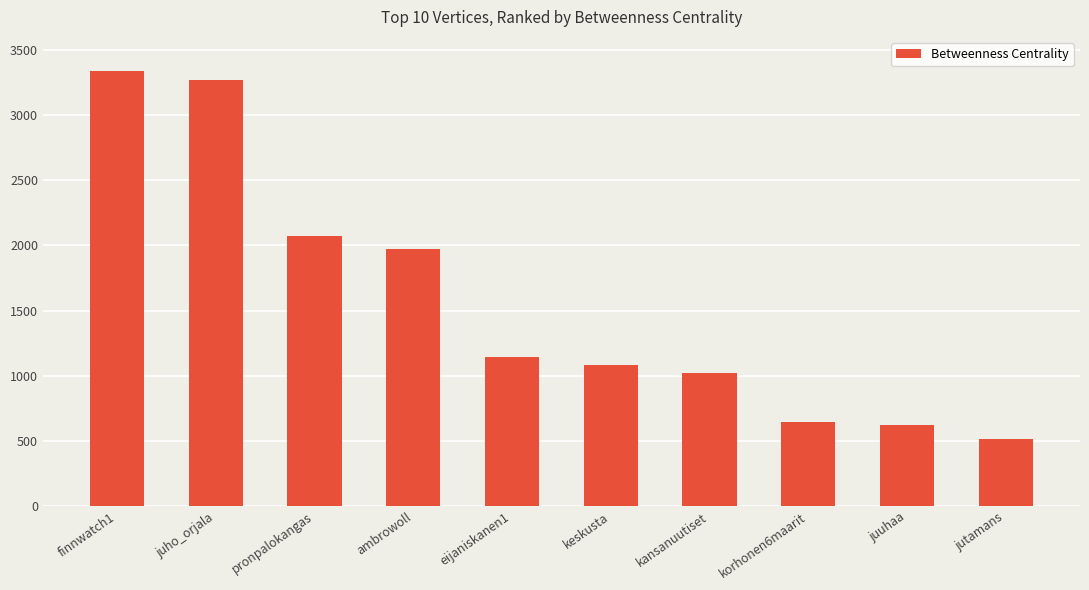

What is the sum of the values at juuhaa and pronpalokangas?

2692.8